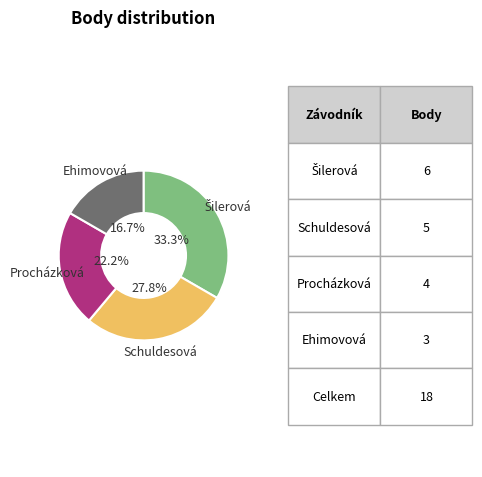

Is there a majority slice in this chart?

No